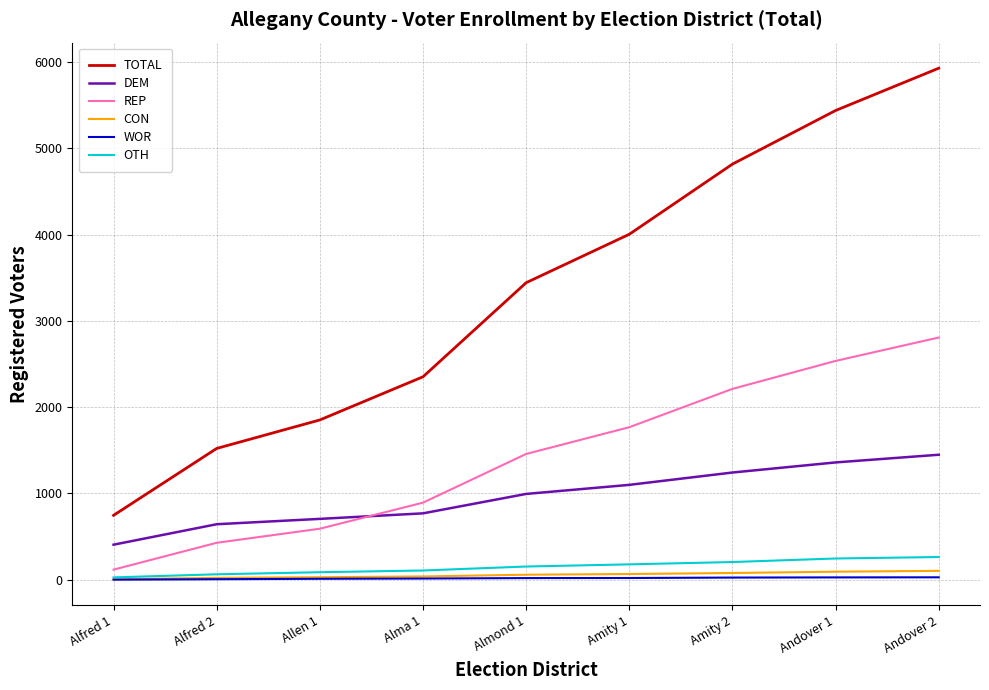

The TOTAL series shows 1109 at Amity 2. True or false?

False